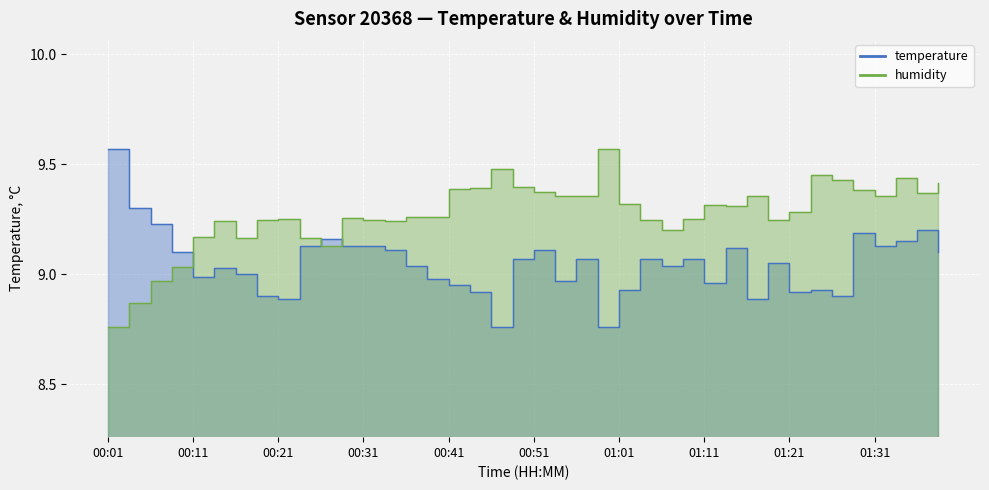

What is the spread (max minus min) of values at 01:16?

0.5